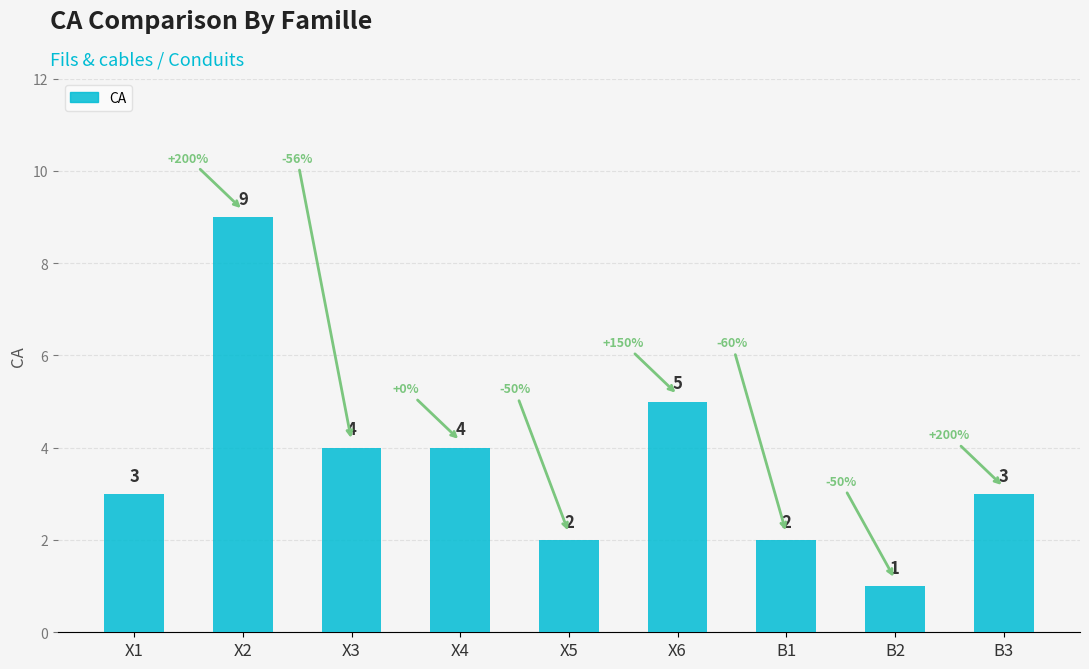

Count the number of data series in this chart.

1